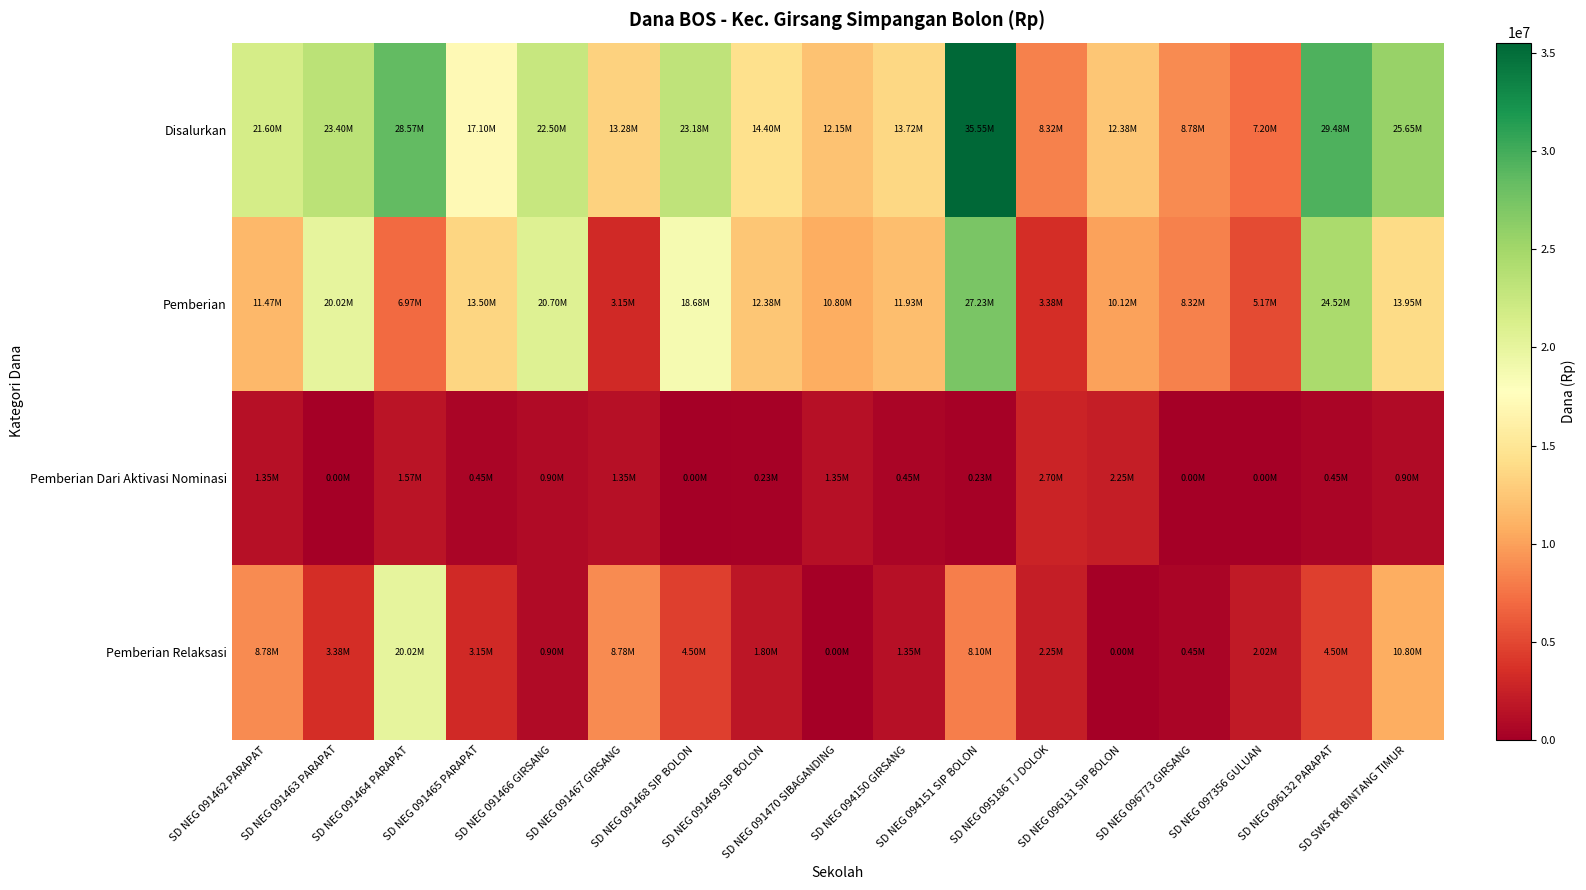

Count the number of data series in this chart.

4